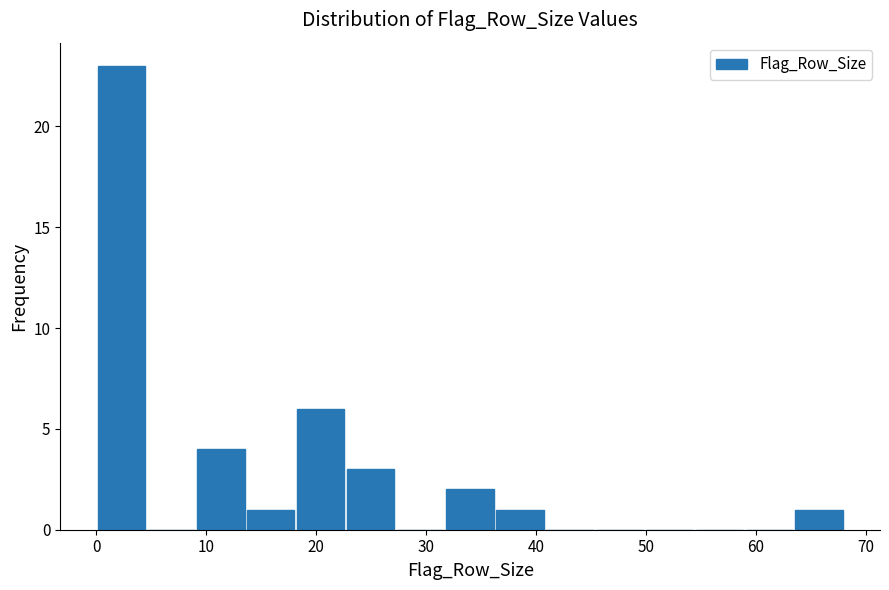

Reading left to right, list every bar in this chart as the range it spans on the x-axis followed by its height. Neither the bar edges nor the heights are printed on the chart, so give them approximately, as read against the axes.

0 to 5: 23
5 to 9: 0
9 to 14: 4
14 to 18: 1
18 to 23: 6
23 to 27: 3
27 to 32: 0
32 to 36: 2
36 to 41: 1
41 to 45: 0
45 to 50: 0
50 to 54: 0
54 to 59: 0
59 to 63: 0
63 to 68: 1